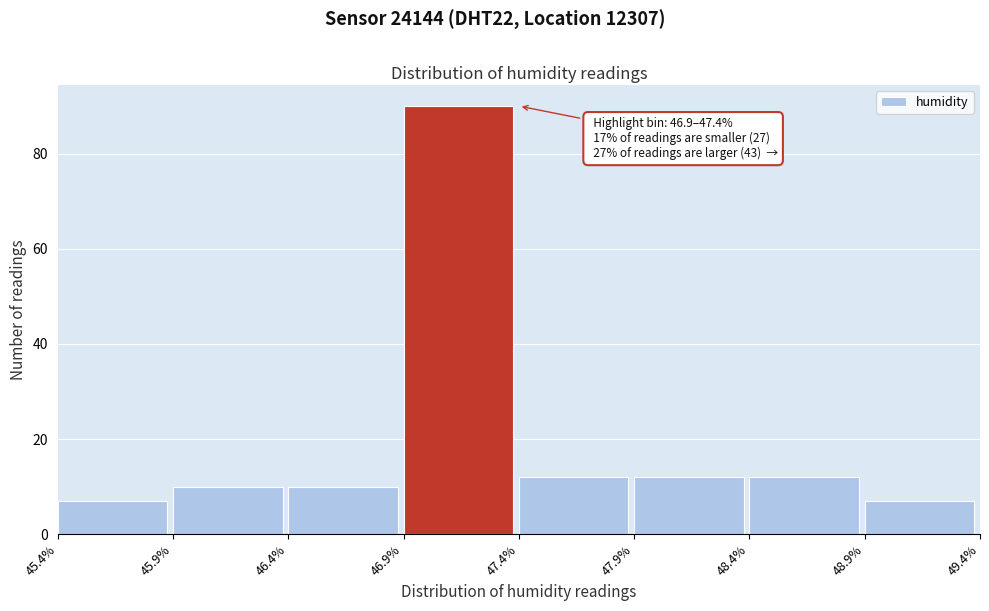

Over which range of the x-axis is the bar tallest?

46.9% to 47.4%